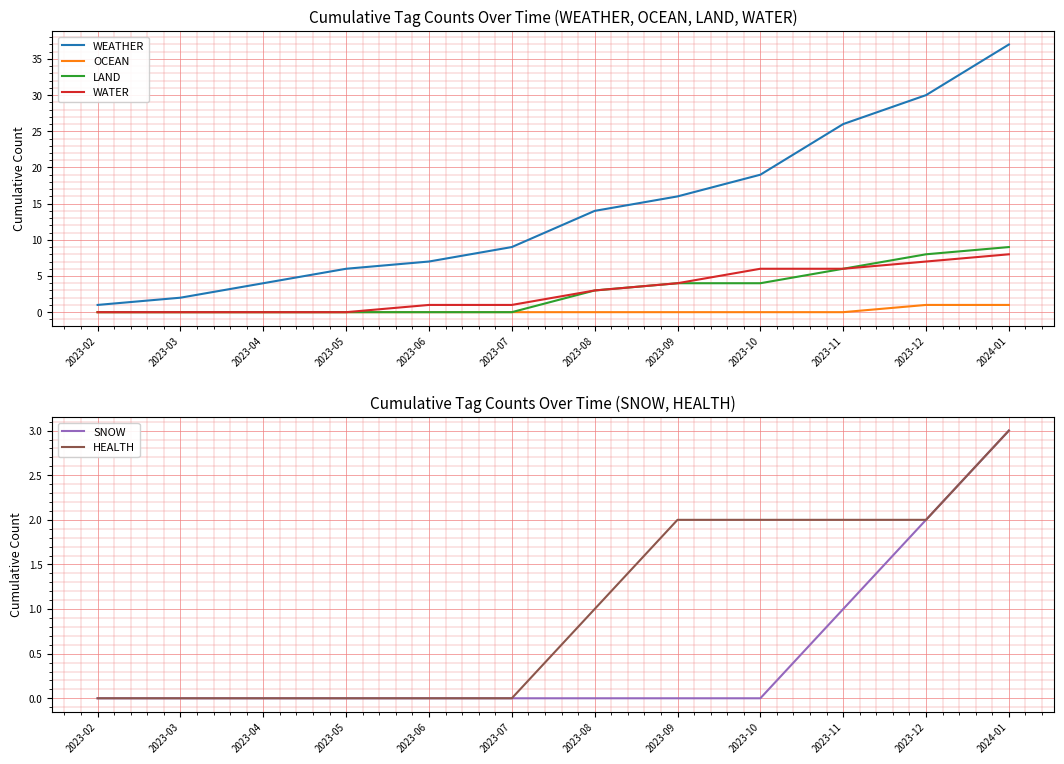

At 2023-05, list the series in order from smallest to largest.

OCEAN, LAND, WATER, SNOW, HEALTH, WEATHER